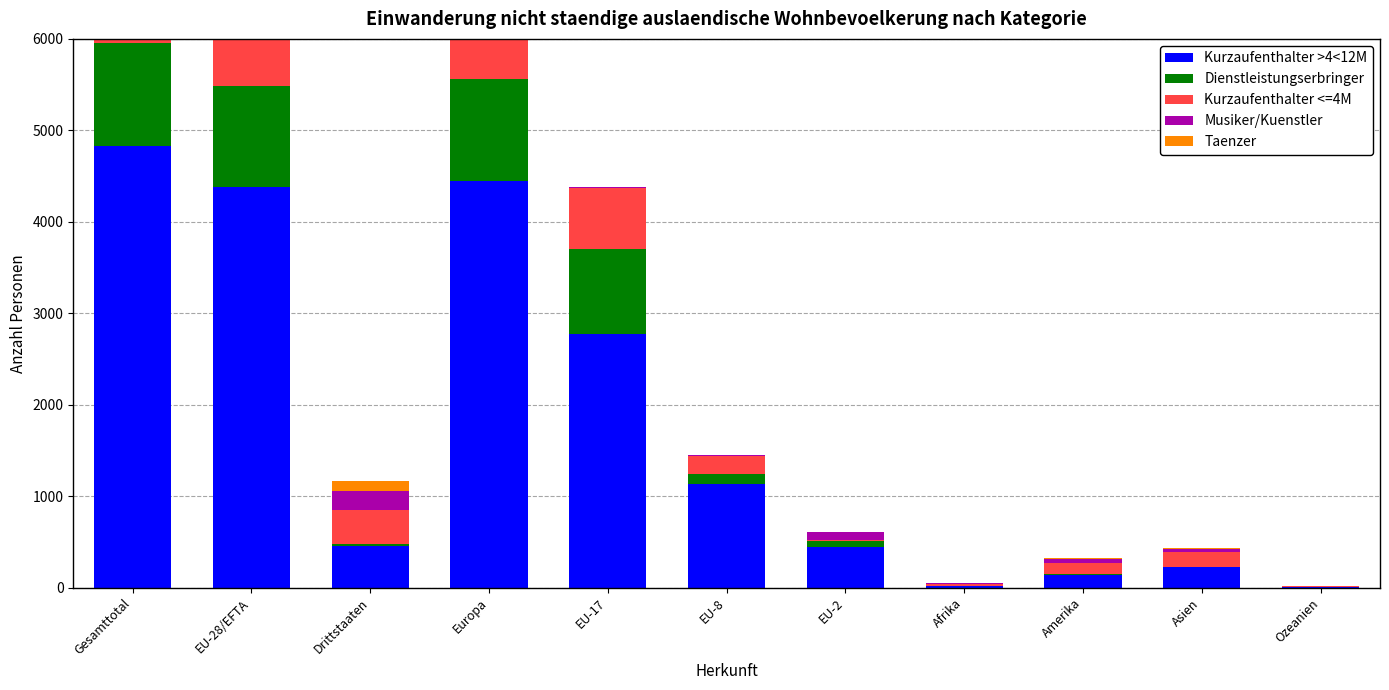

What is the approximate value of Kurzaufenthalter >4<12M at Ozeanien?

3